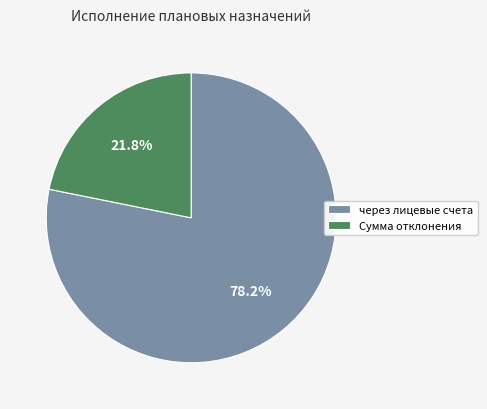

How many segments does this pie chart have?

2